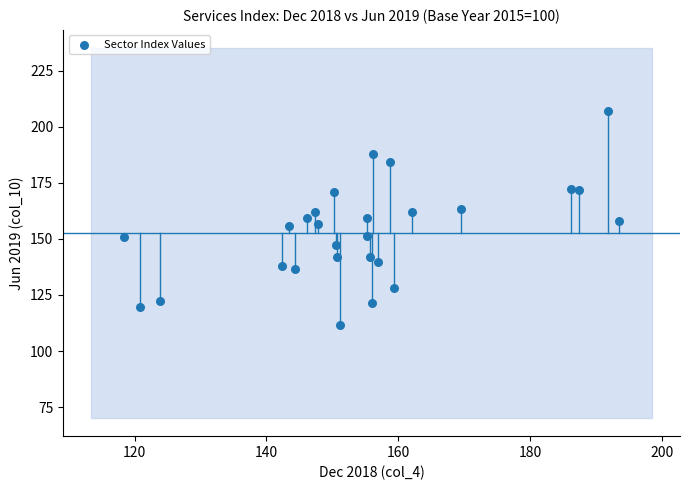

What is the range of Y values (max minus min)?

95.2